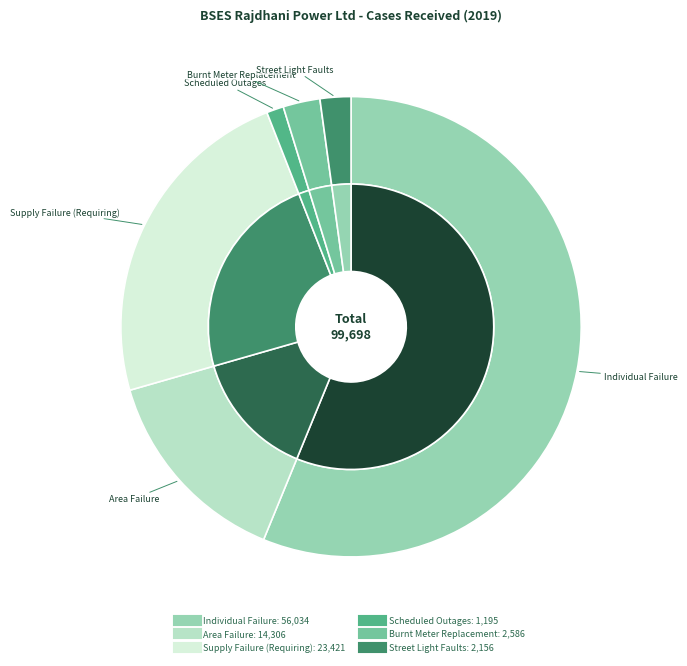

Is Area Failure the majority of the pie?

No